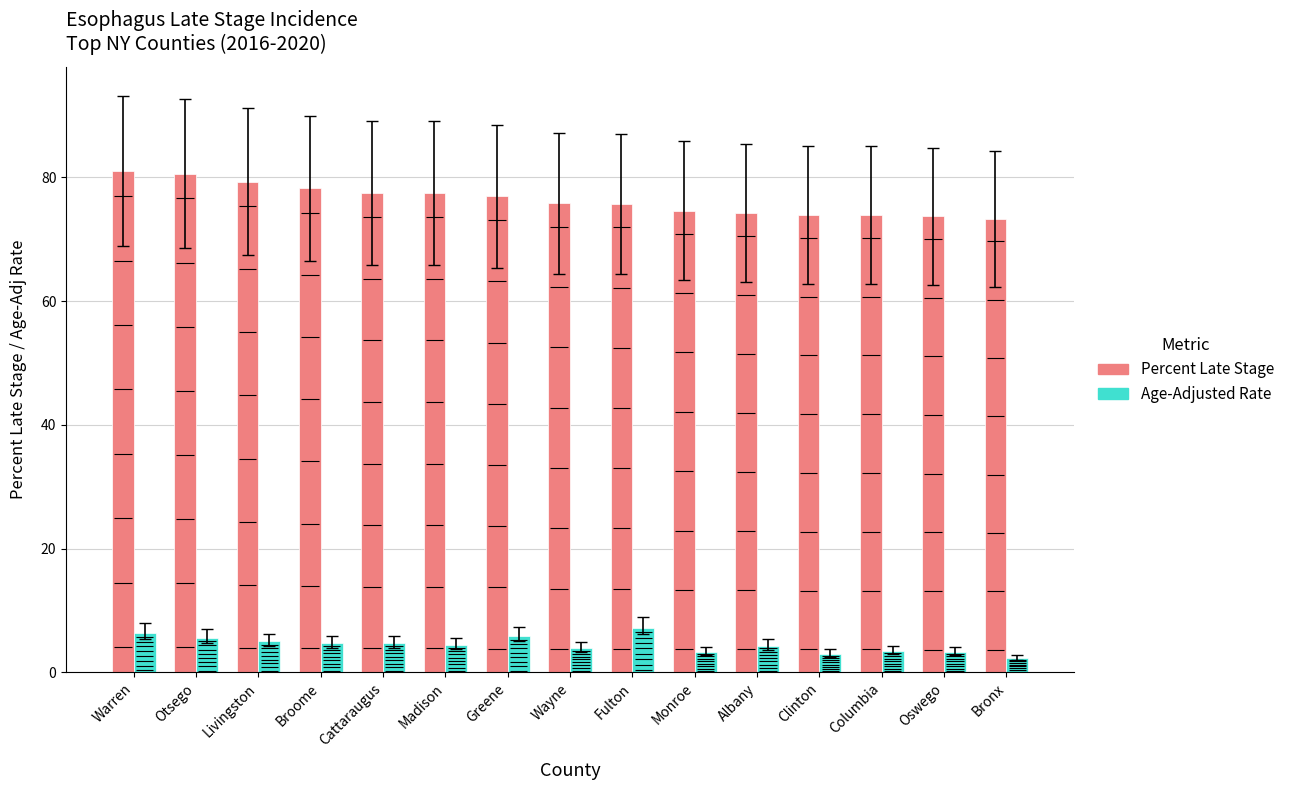

At which label does Percent Late Stage reach its peak?

Warren